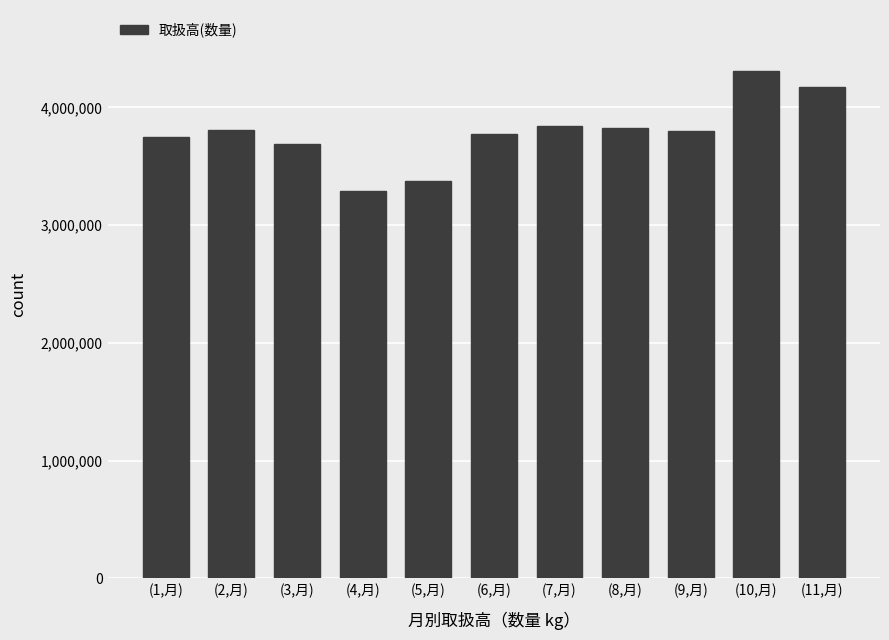

What value does the data have at (1,月), to the nearest 10?

3751590